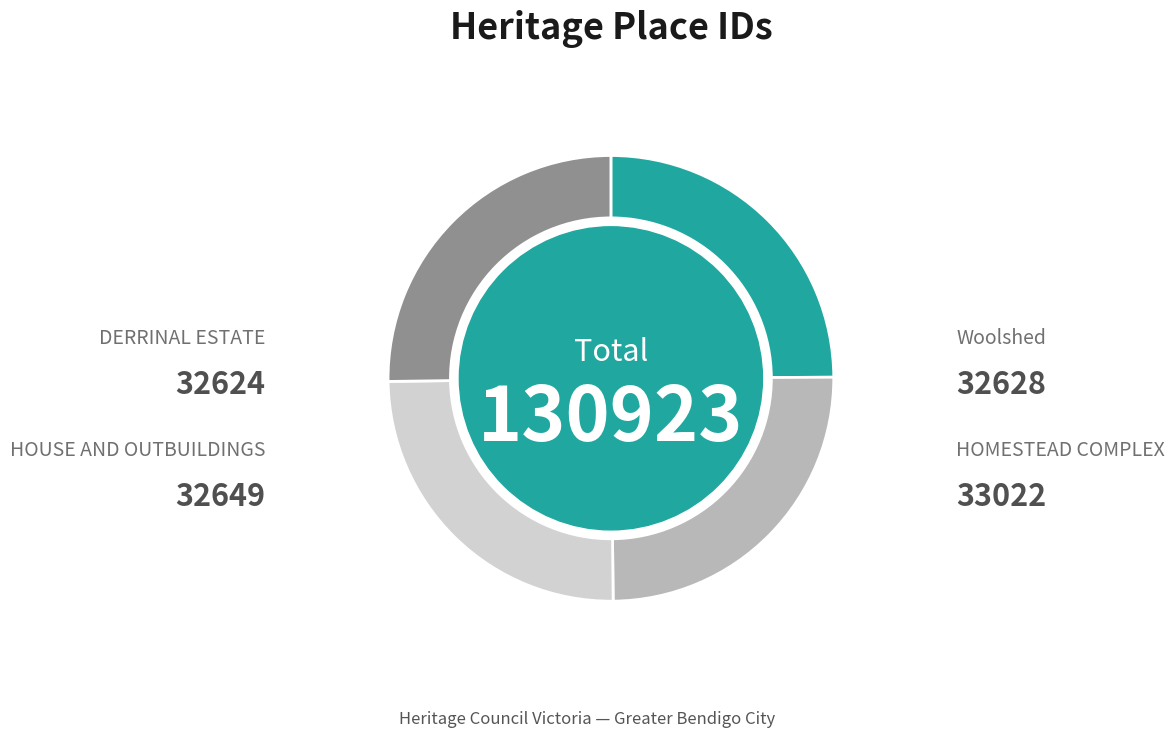

To the nearest percent, what is the average slice percentage?

25%